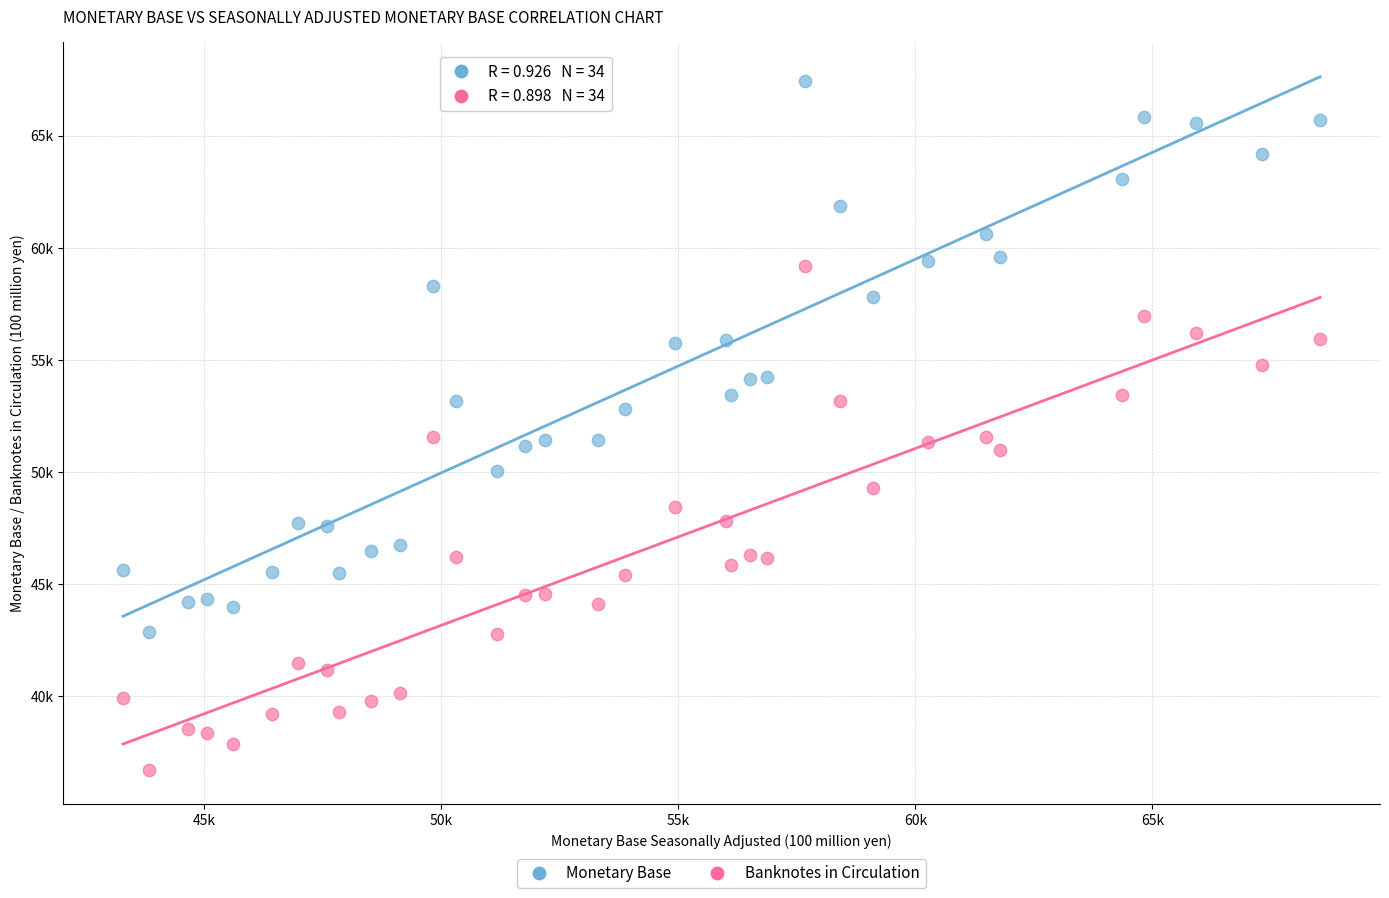

Which series contains the lowest Y value?

Banknotes in Circulation